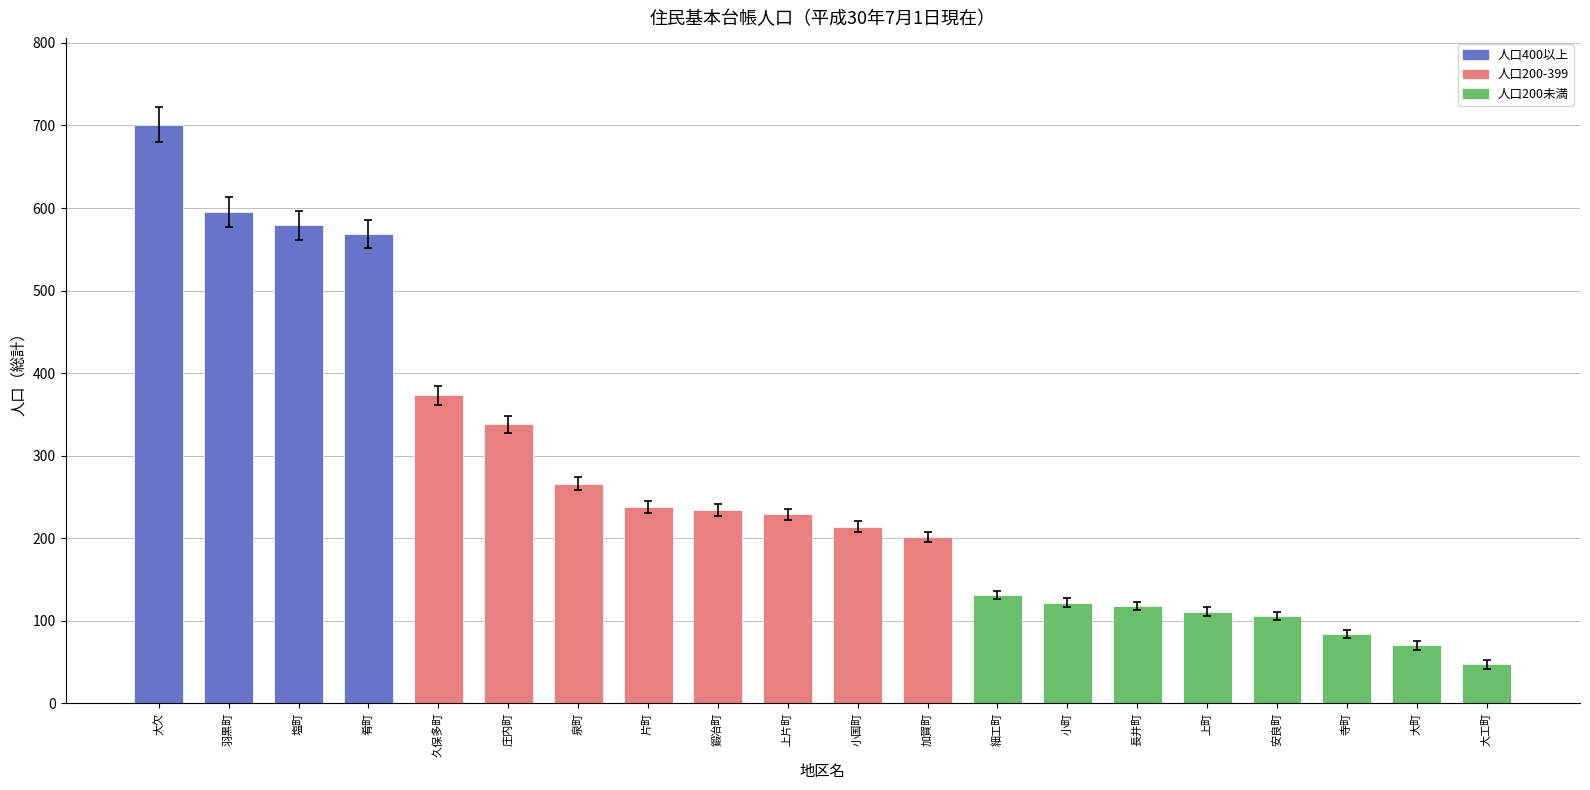

What is the value of the 4th bar from the left?

569